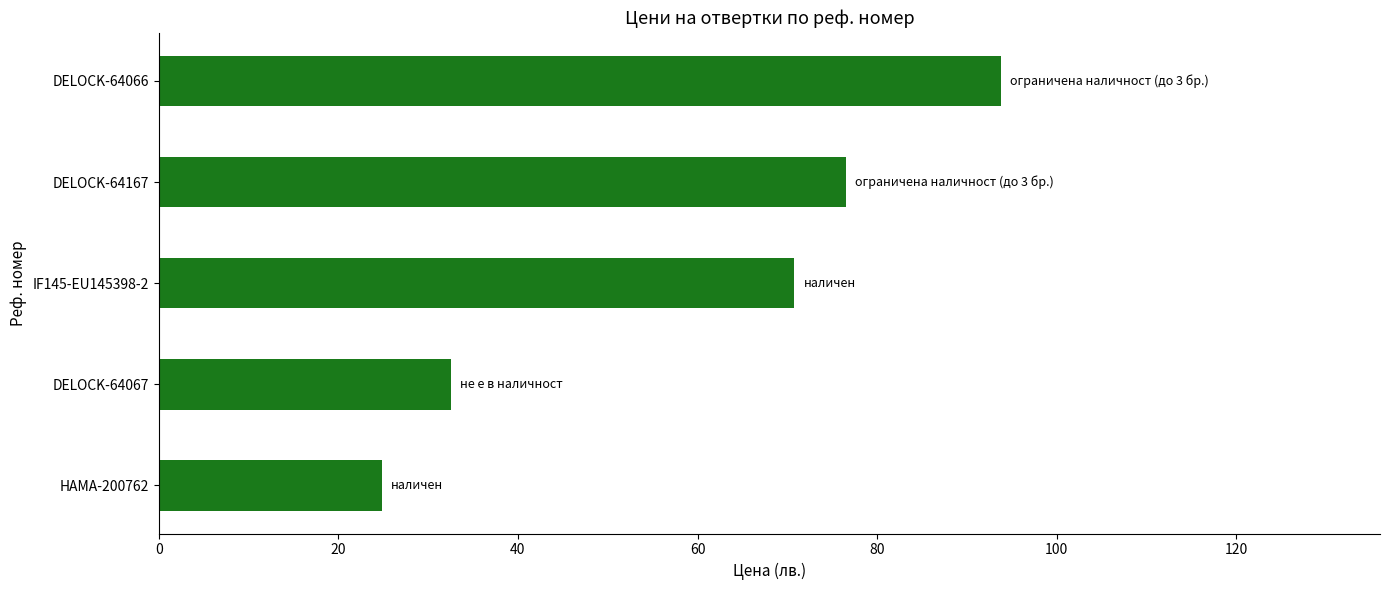

List the labels in order of value, largest first.

DELOCK-64066, DELOCK-64167, IF145-EU145398-2, DELOCK-64067, HAMA-200762